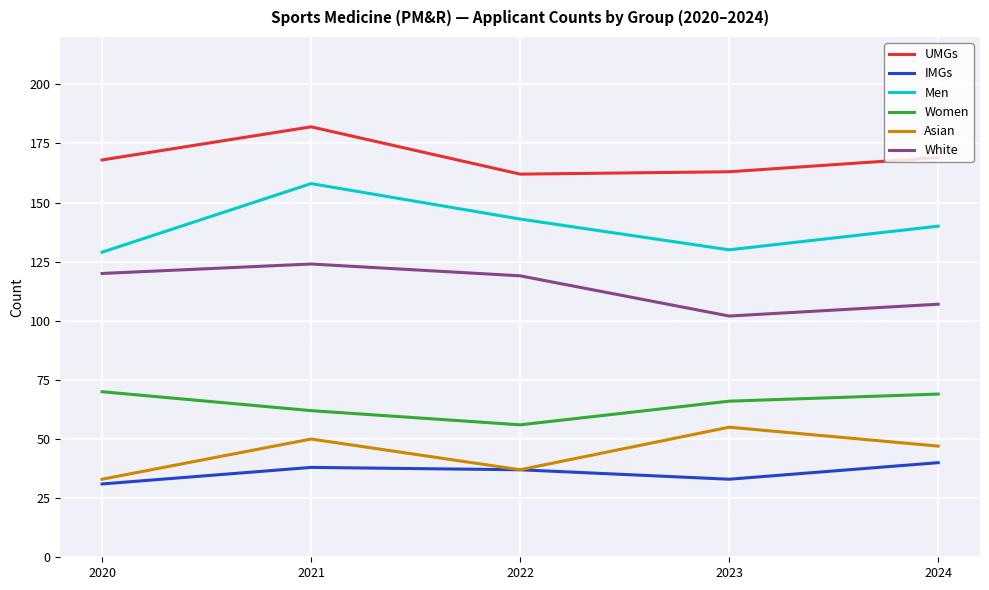

At which label does Men reach its peak?

2021